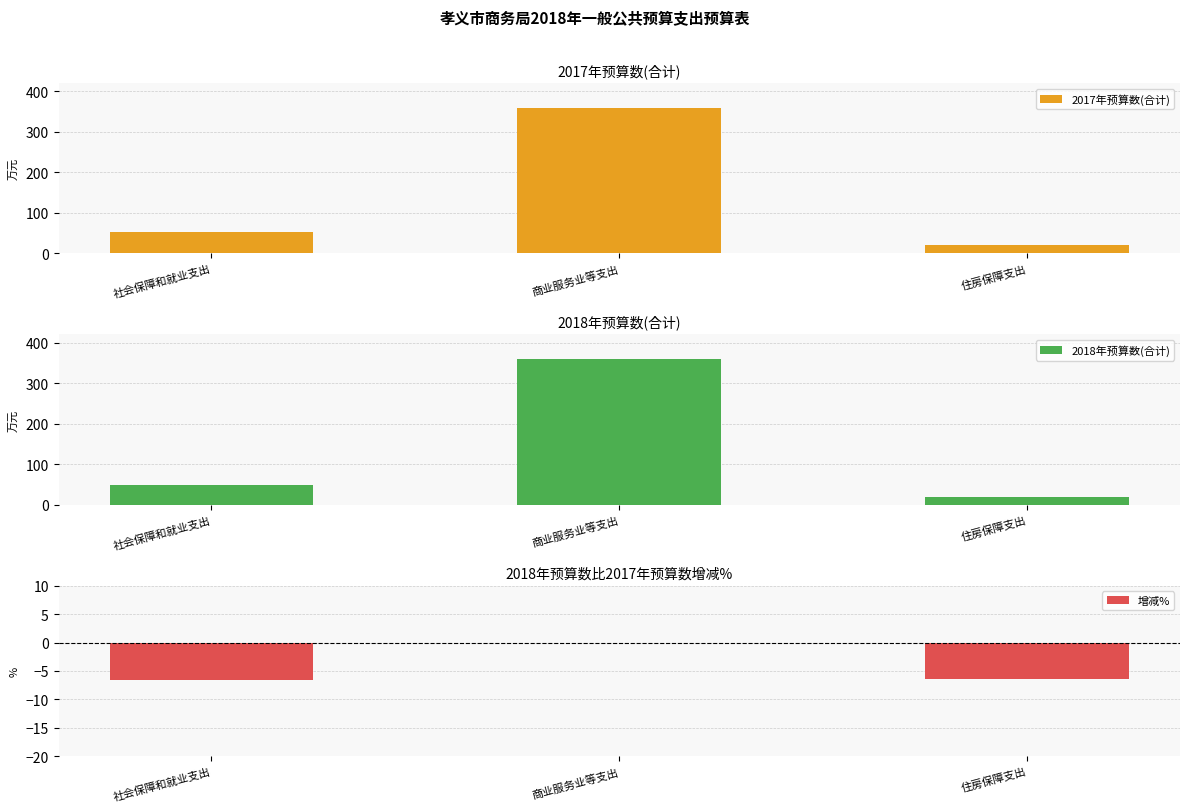

What is the label of the 2nd bar from the left?

商业服务业等支出